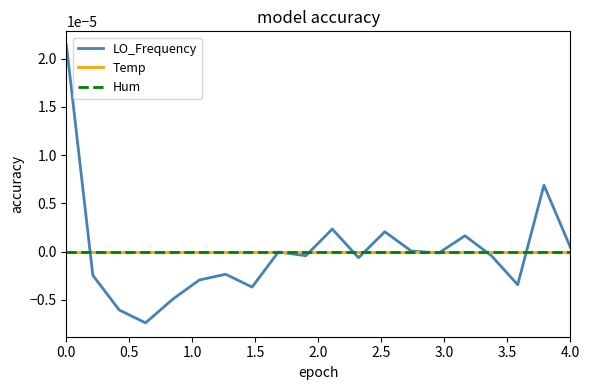

Does the chart display data point markers on the line(s)?

No